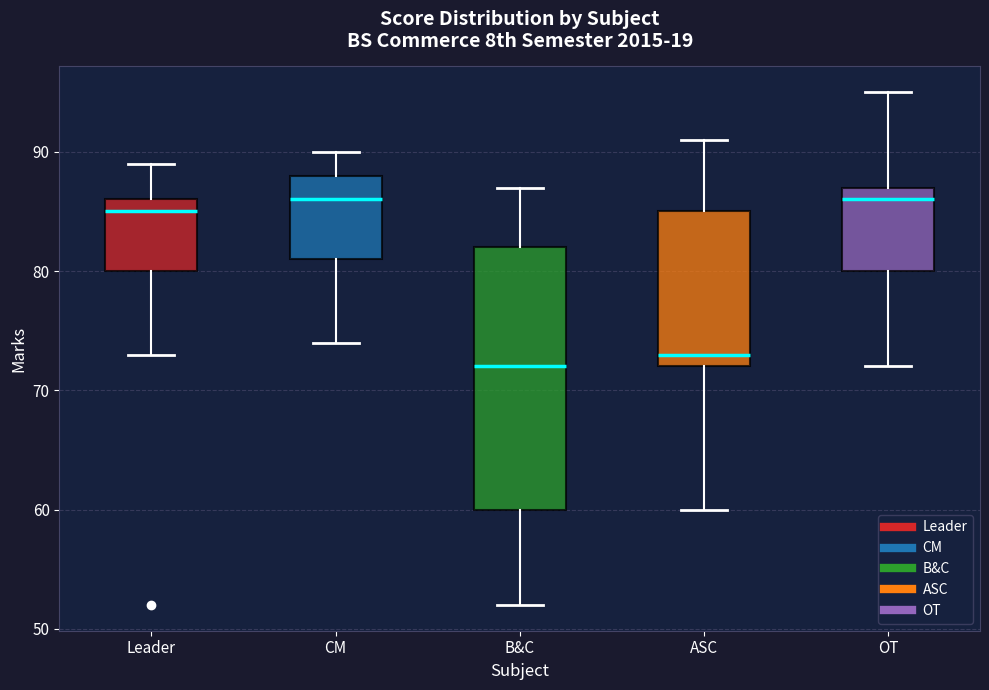

Reading left to right, transcribe this box plot: for each box, give where its median line is, the range the box spans, and where its two whiskers end, as read against the y-axis. The values are not printed on the chart, so give them approximately, as read against the axis.

Leader: median 85, box 80 to 86, whiskers 73 to 89
CM: median 86, box 81 to 88, whiskers 74 to 90
B&C: median 72, box 60 to 82, whiskers 52 to 87
ASC: median 73, box 72 to 85, whiskers 60 to 91
OT: median 86, box 80 to 87, whiskers 72 to 95